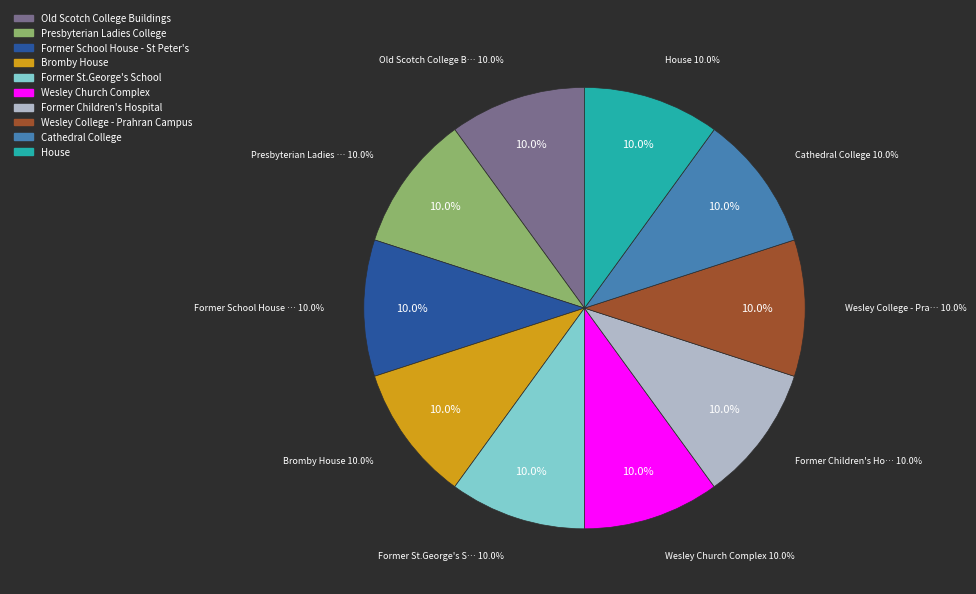

Which slice is the smallest?

Former School House - St Peter's